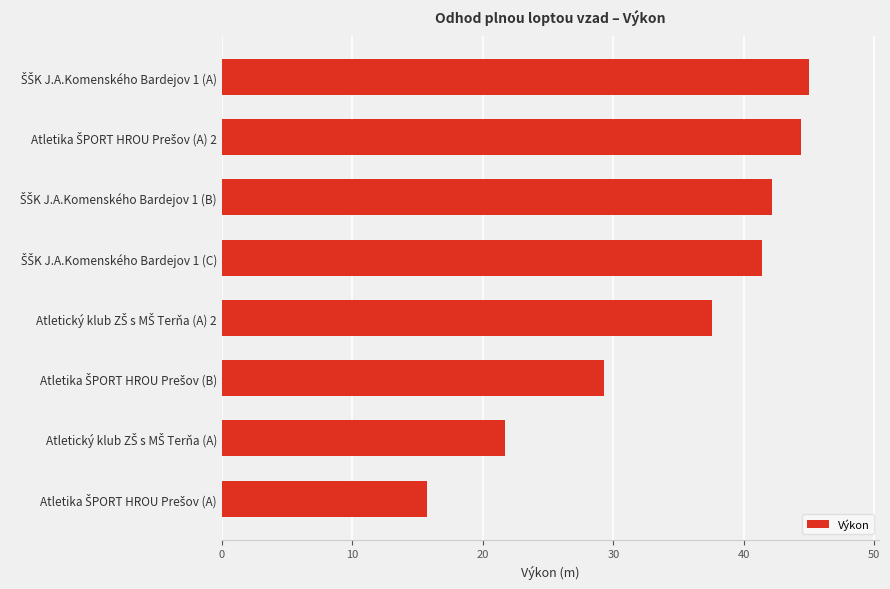

What is the average value?

34.7